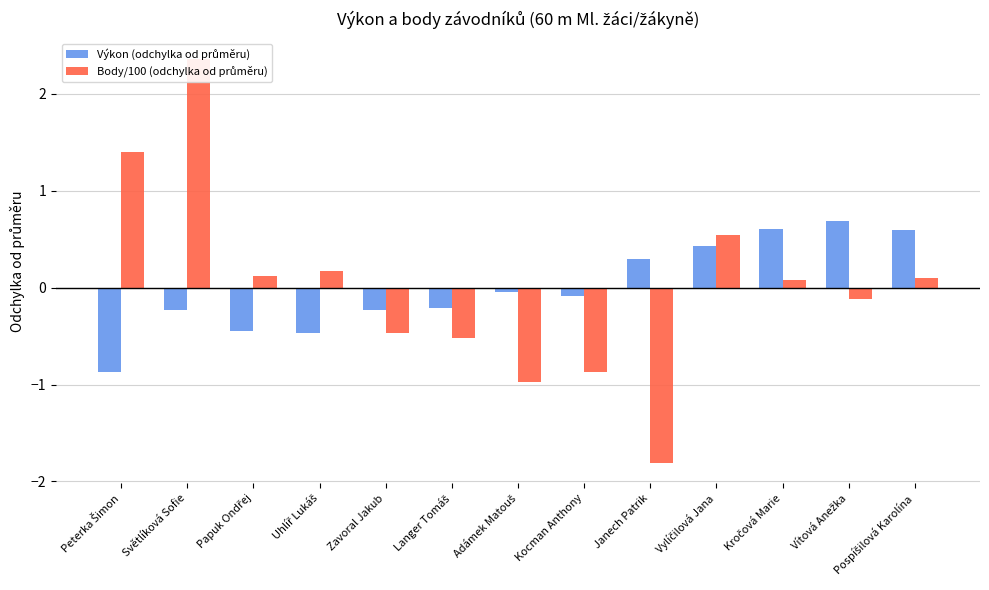

The value of Výkon (odchylka od průměru) at Peterka Šimon is -0.9. True or false?

True